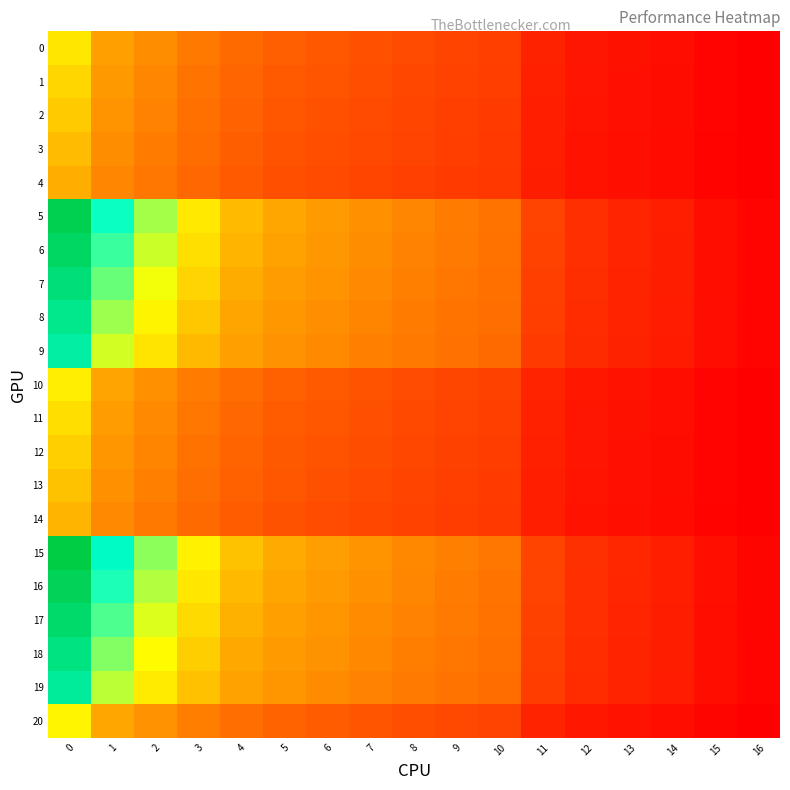

Reading left to right, transcribe all the data shown in this chart.

0: 0=316.8	1=241.8	2=209.9	3=177.9	4=152.4	5=136.7	6=127.4	7=118.2	8=109.1	9=101.0	10=94.5	11=54.4	12=37.8	13=31.6	14=25.9	15=13.8	16=7.0
1: 0=300.8	1=229.6	2=199.5	3=169.3	4=145.6	5=130.5	6=121.9	7=113.3	8=104.8	9=97.3	10=91.5	11=52.2	12=36.4	13=30.4	14=24.8	15=13.5	16=6.8
2: 0=288.4	1=220.2	2=191.6	3=163.0	4=140.9	5=126.2	6=117.9	7=109.6	8=101.5	9=94.3	10=88.9	11=50.5	12=35.5	13=29.7	14=24.2	15=13.4	16=6.8
3: 0=275.1	1=210.0	2=183.0	3=156.1	4=135.6	5=121.4	6=113.7	7=106.0	8=98.4	9=91.8	10=86.9	11=49.1	12=34.8	13=29.0	14=23.7	15=13.2	16=6.8
4: 0=260.9	1=199.2	2=174.0	3=148.9	4=130.3	5=116.5	6=109.3	7=102.0	8=94.9	9=88.7	10=84.2	11=47.3	12=33.9	13=28.3	14=23.1	15=12.9	16=6.7
5: 0=550.2	1=420.0	2=369.6	3=319.2	4=274.9	5=251.0	6=233.2	7=215.3	8=198.1	9=183.0	10=169.3	11=98.9	12=71.9	13=58.6	14=48.3	15=27.1	16=14.3
6: 0=530.7	1=405.1	2=357.2	3=309.4	4=267.5	5=244.4	6=227.2	7=210.0	8=193.5	9=179.0	10=166.0	11=96.9	12=71.2	13=58.0	14=47.6	15=26.8	16=14.3
7: 0=510.3	1=389.5	2=344.0	3=298.4	4=258.9	5=236.6	6=220.3	7=204.1	8=188.4	9=174.8	10=162.7	11=94.6	12=69.9	13=57.0	14=46.9	15=26.3	16=14.1
8: 0=488.1	1=372.6	2=329.6	3=286.6	4=249.6	5=228.2	6=212.8	7=197.4	8=182.6	9=170.0	10=158.8	11=91.6	12=68.0	13=55.6	14=46.1	15=26.1	16=13.8
9: 0=464.1	1=354.3	2=314.1	3=273.8	4=239.6	5=219.1	6=204.6	7=190.1	8=176.3	9=164.5	10=154.2	11=88.5	12=66.2	13=54.2	14=45.0	15=25.8	16=13.7
10: 0=324.0	1=247.3	2=214.6	3=181.9	4=155.9	5=139.8	6=130.3	7=120.9	8=111.6	9=103.3	10=96.7	11=55.7	12=38.7	13=32.4	14=26.5	15=14.1	16=7.1
11: 0=307.7	1=234.9	2=204.0	3=173.1	4=148.9	5=133.5	6=124.7	7=115.9	8=107.2	9=99.5	10=93.6	11=53.4	12=37.2	13=31.1	14=25.4	15=13.8	16=7.0
12: 0=295.0	1=225.2	2=195.9	3=166.7	4=144.1	5=129.0	6=120.6	7=112.1	8=103.8	9=96.5	10=90.9	11=51.6	12=36.3	13=30.3	14=24.8	15=13.7	16=7.0
13: 0=281.4	1=214.8	2=187.2	3=159.6	4=138.7	5=124.2	6=116.3	7=108.4	8=100.7	9=93.9	10=88.9	11=50.2	12=35.5	13=29.7	14=24.2	15=13.5	16=6.9
14: 0=266.8	1=203.7	2=178.0	3=152.3	4=133.2	5=119.2	6=111.8	7=104.3	8=97.1	9=90.7	10=86.2	11=48.4	12=34.7	13=28.9	14=23.6	15=13.2	16=6.9
15: 0=562.7	1=429.5	2=378.0	3=326.5	4=281.1	5=256.7	6=238.5	7=220.2	8=202.6	9=187.1	10=173.2	11=101.1	12=73.5	13=60.0	14=49.4	15=27.7	16=14.6
16: 0=542.7	1=414.3	2=365.4	3=316.4	4=273.6	5=249.9	6=232.4	7=214.8	8=197.9	9=183.1	10=169.8	11=99.1	12=72.8	13=59.3	14=48.7	15=27.4	16=14.6
17: 0=521.9	1=398.4	2=351.8	3=305.2	4=264.8	5=242.0	6=225.3	7=208.7	8=192.7	9=178.8	10=166.4	11=96.7	12=71.5	13=58.3	14=48.0	15=26.9	16=14.4
18: 0=499.2	1=381.0	2=337.1	3=293.1	4=255.2	5=233.4	6=217.6	7=201.9	8=186.8	9=173.8	10=162.4	11=93.7	12=69.5	13=56.8	14=47.1	15=26.7	16=14.1
19: 0=474.7	1=362.3	2=321.2	3=280.0	4=245.0	5=224.1	6=209.3	7=194.5	8=180.3	9=168.2	10=157.7	11=90.5	12=67.7	13=55.4	14=46.0	15=26.4	16=14.0
20: 0=331.4	1=253.0	2=219.5	3=186.0	4=159.4	5=142.9	6=133.3	7=123.6	8=114.2	9=105.6	10=98.9	11=56.9	12=39.6	13=33.1	14=27.1	15=14.5	16=7.3